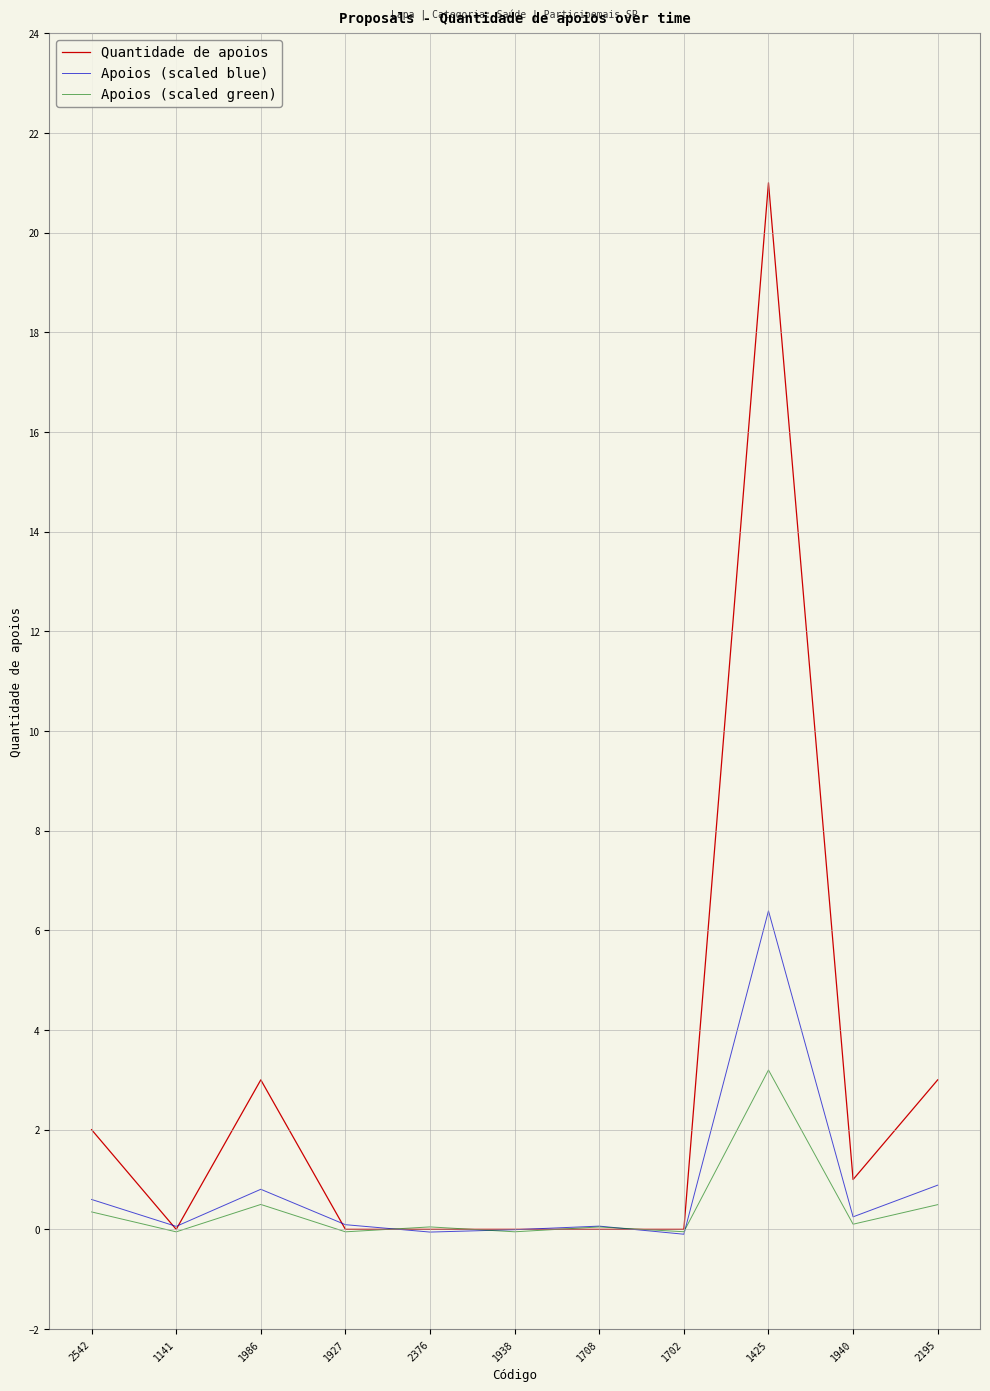

How many distinct data groups are displayed?

3